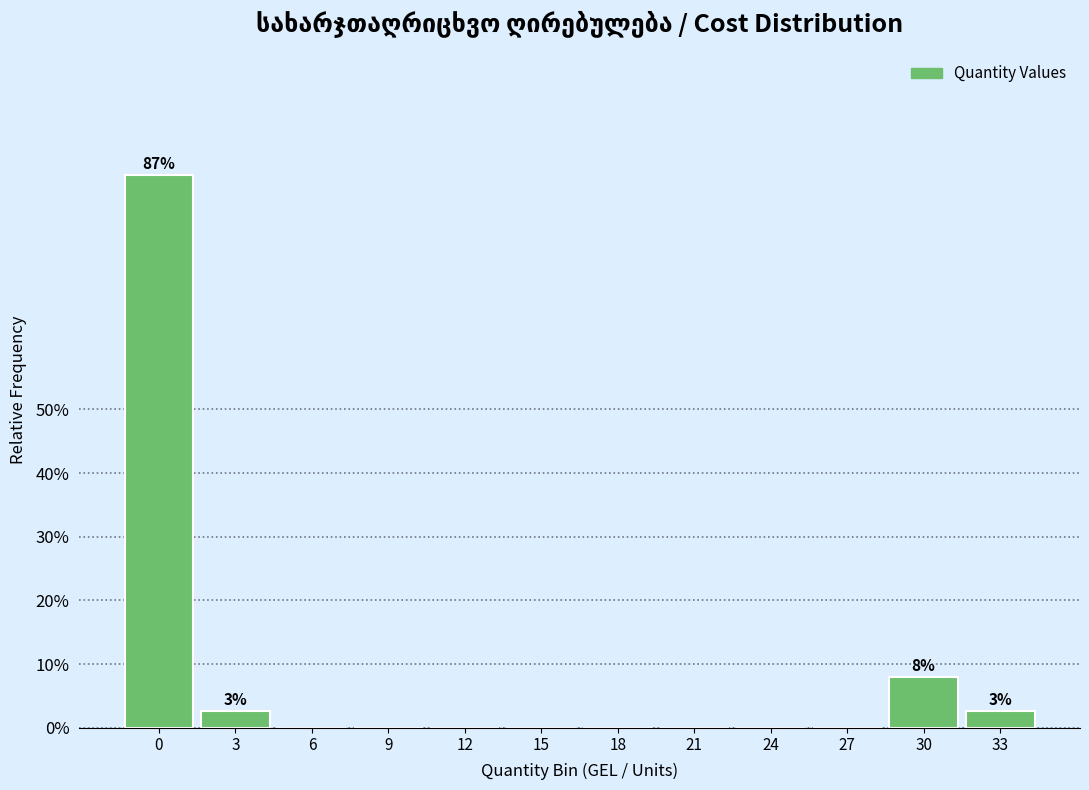

Are the bars horizontal?

No